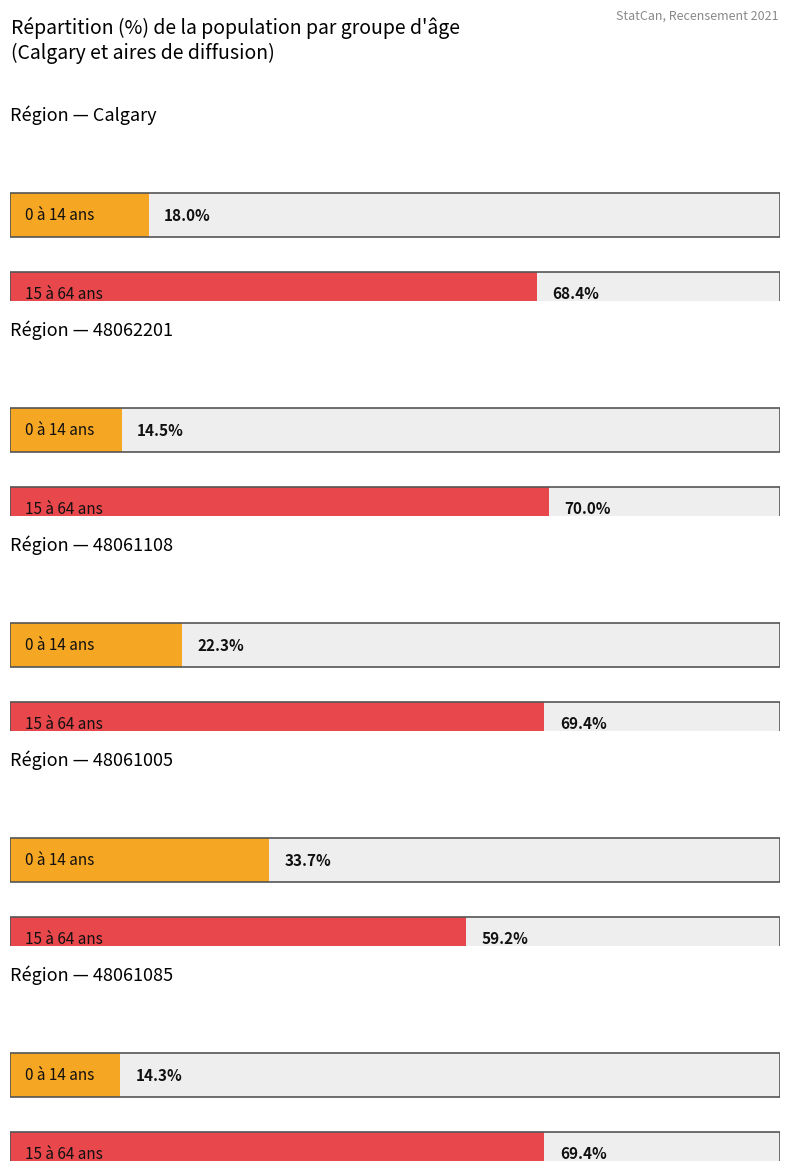

What position from the right is Calgary?

5